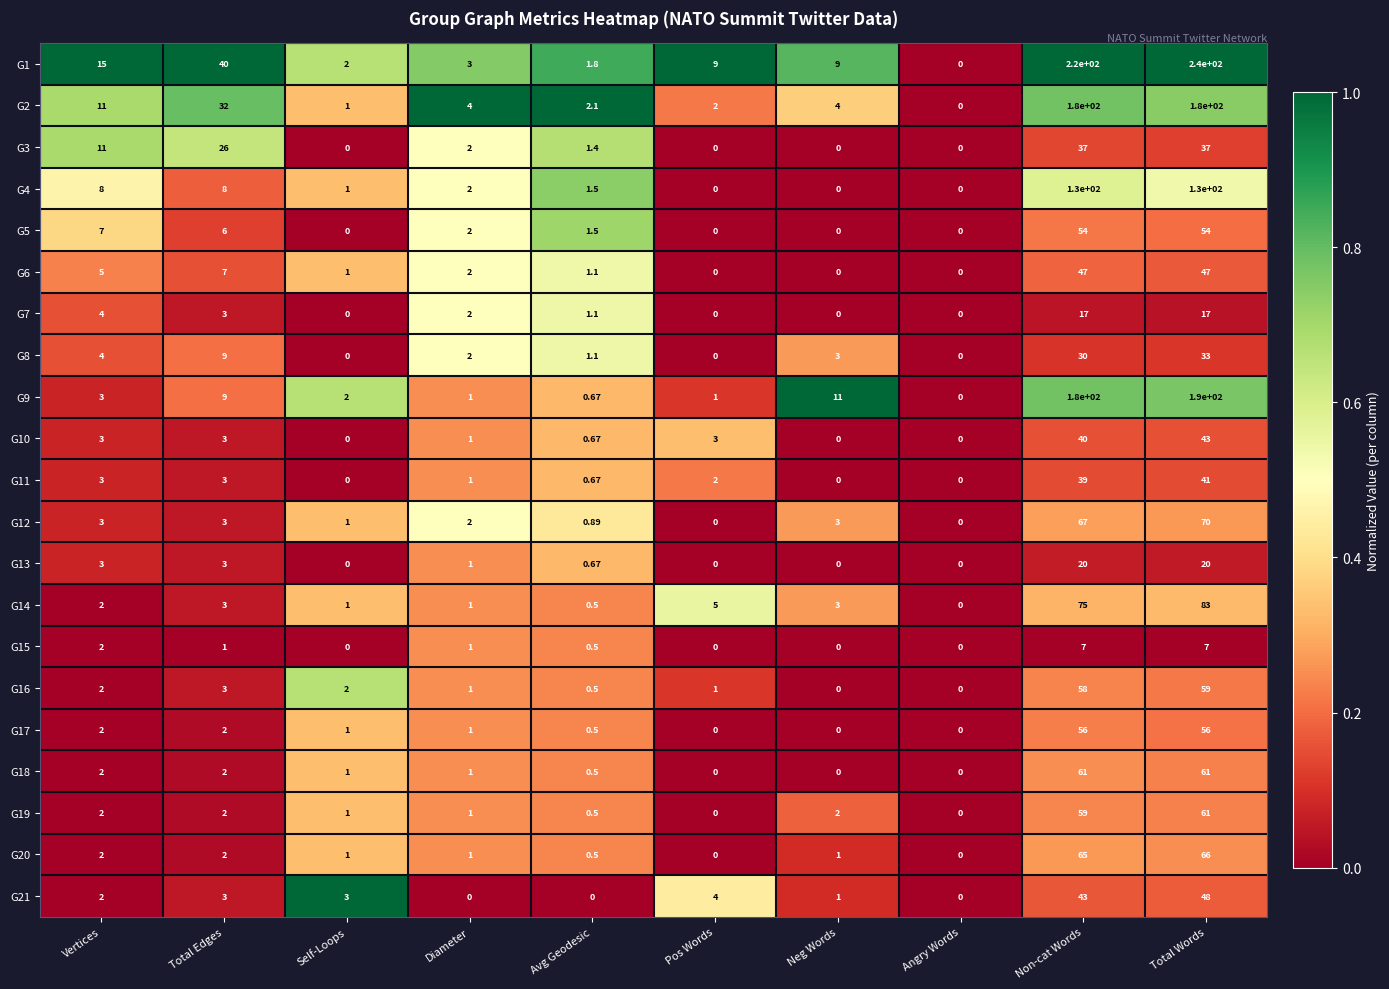

Is the value of G18 at Angry Words greater than the value of G13 at Avg Geodesic?

No